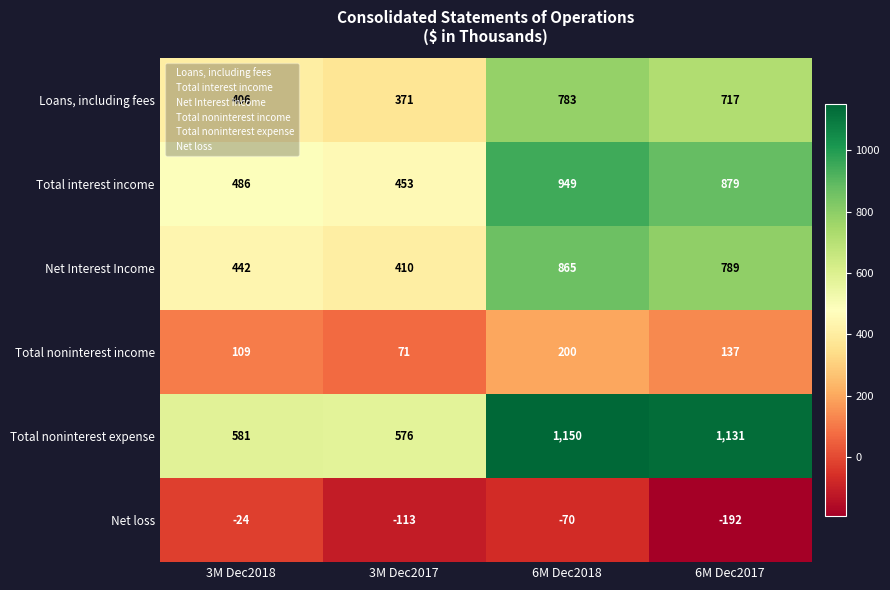

List the series in order of their peak value, lowest first.

Net loss, Total noninterest income, Loans, including fees, Net Interest Income, Total interest income, Total noninterest expense